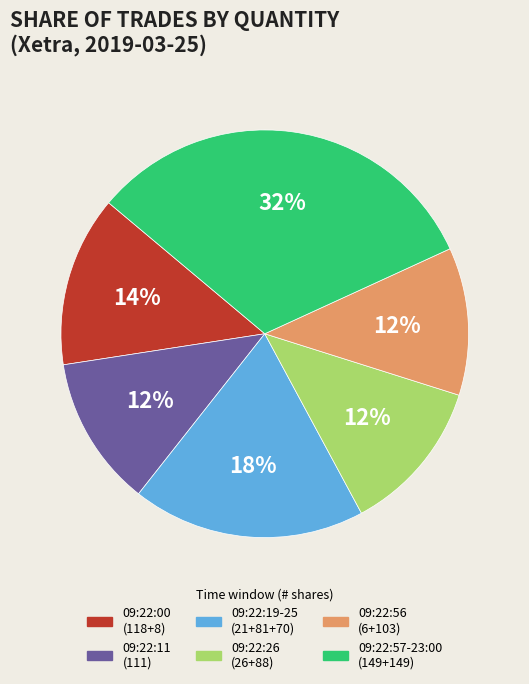

Which has a higher value, 09:22:11 (111) or 09:22:57-23:00 (149+149)?

09:22:57-23:00 (149+149)